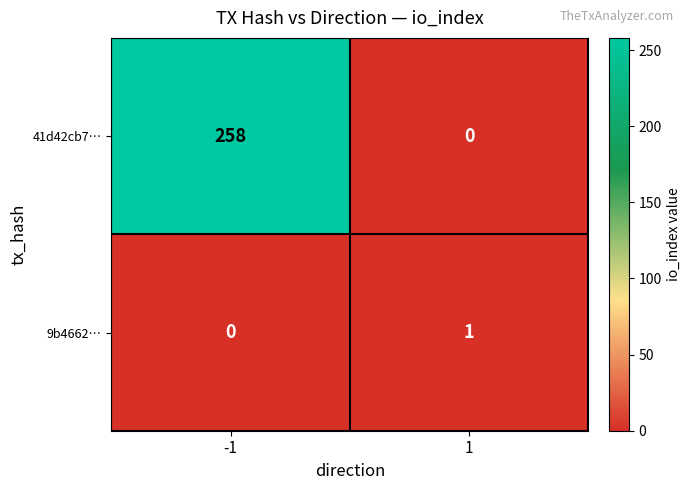

What is the sum of all 41d42cb7… values?

258